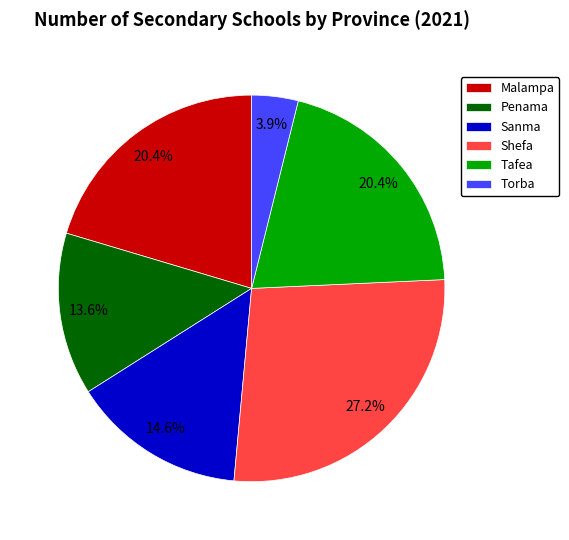

Approximately how many times larger is the value at Torba compared to Malampa?

0.2